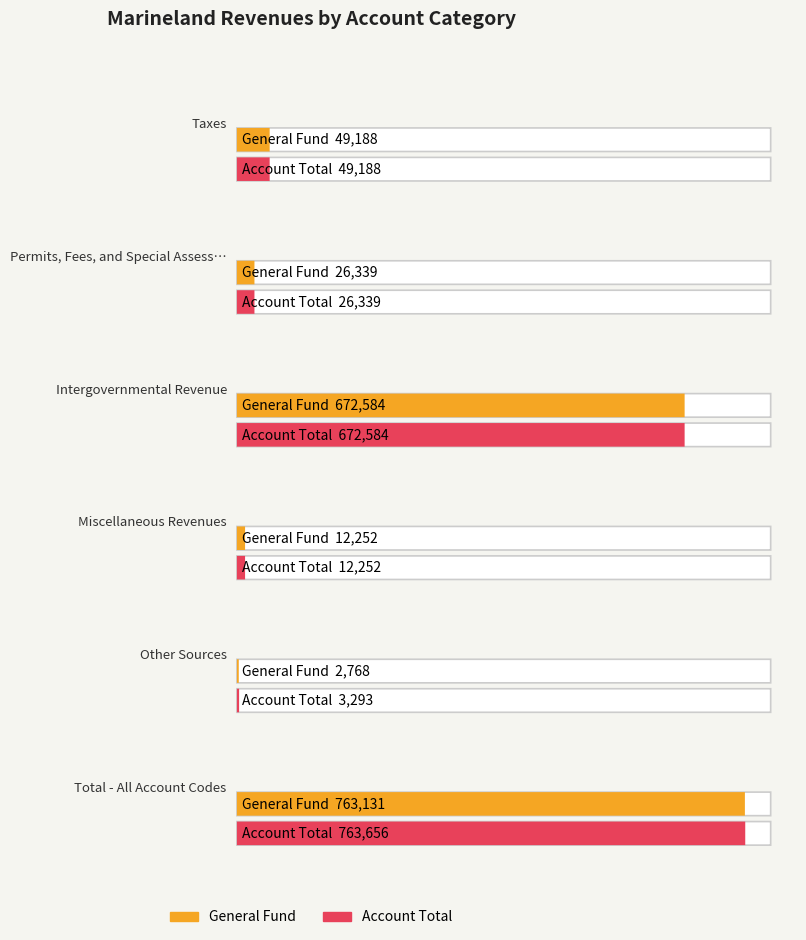

The General series shows 49188 at Taxes. True or false?

True